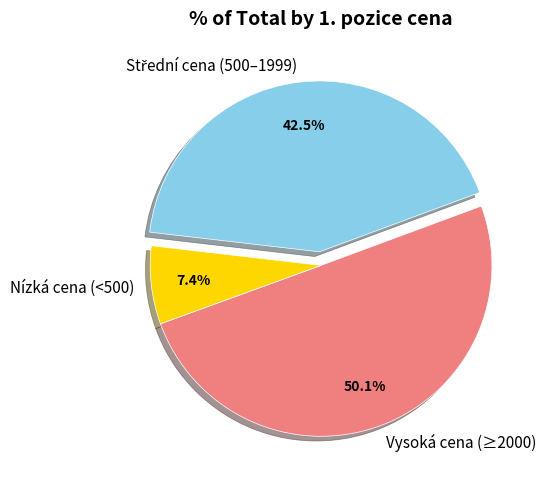

Which slice is the largest?

Vysoká cena (≥2000)